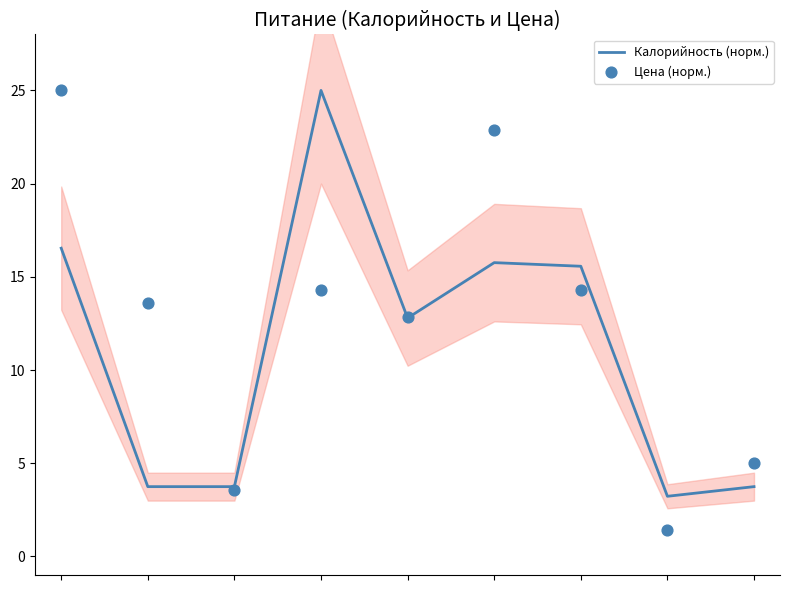

Which series contains the highest Y value?

Калорийность (норм.)